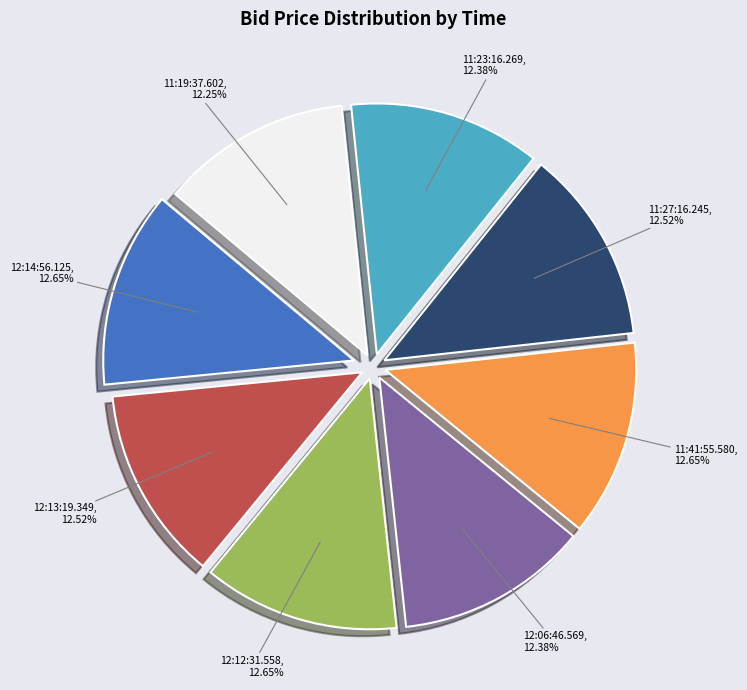

Does any single category account for the majority?

No